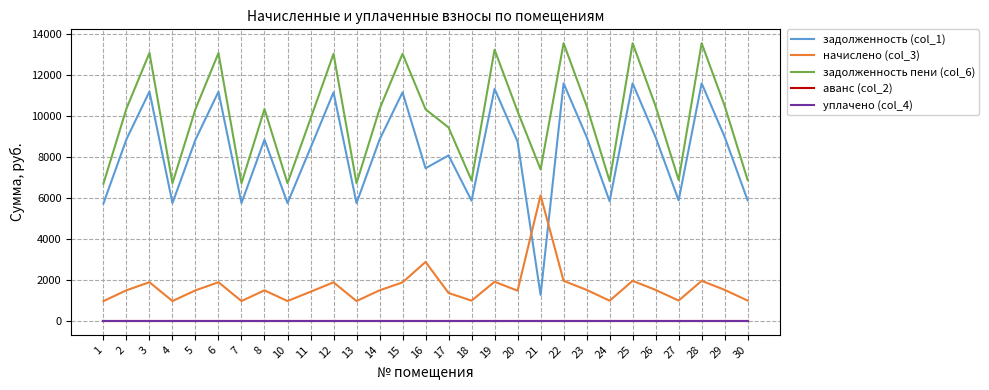

Does the chart have visible grid lines?

Yes